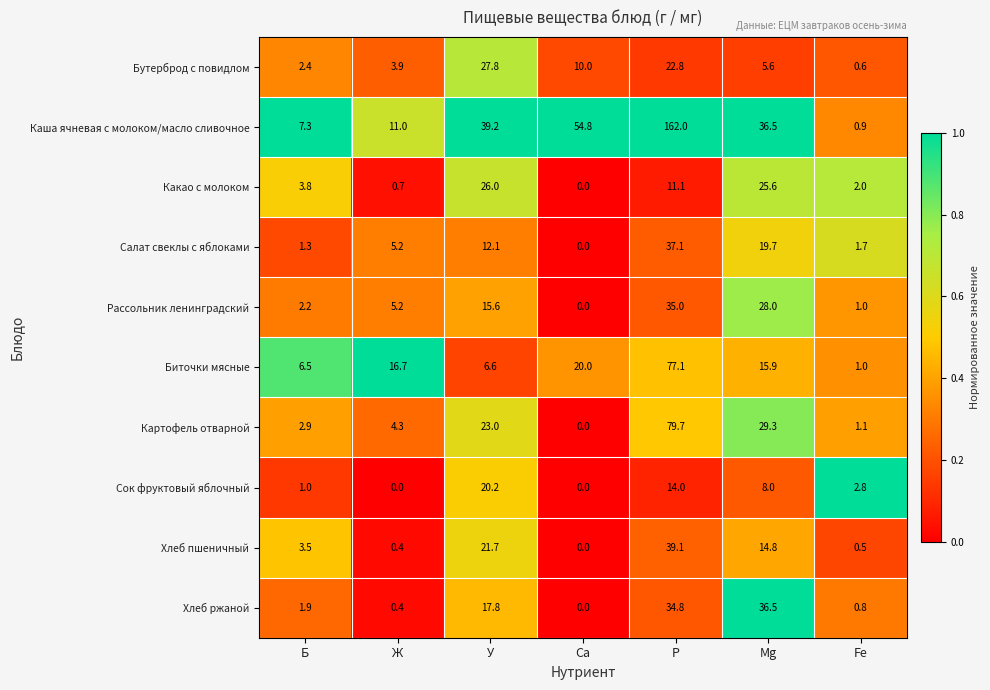

Is it true that Рассольник ленинградский equals 21.4 at У?

False